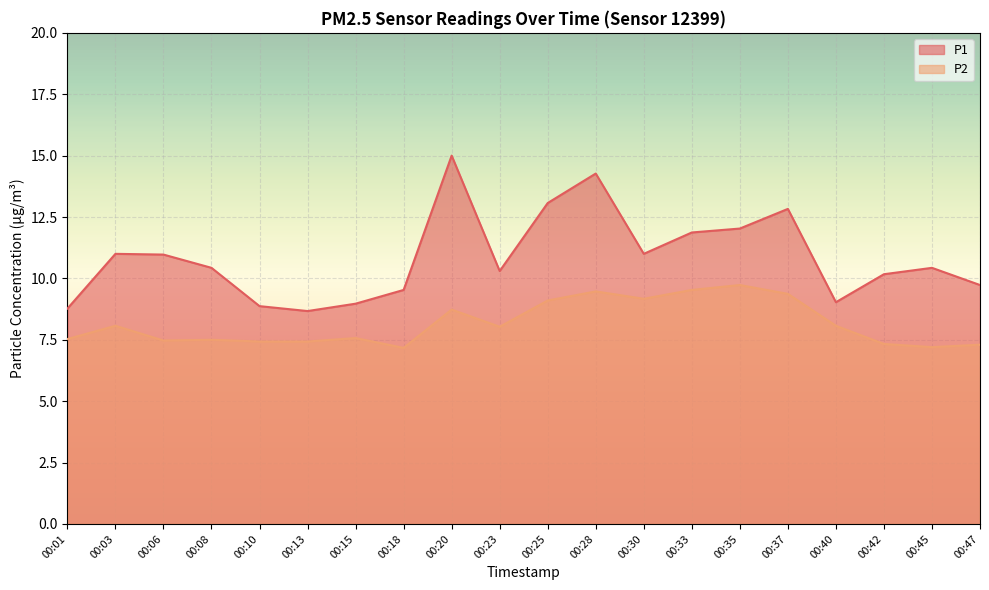

Is it true that P2 equals 7.4 at 00:10?

True